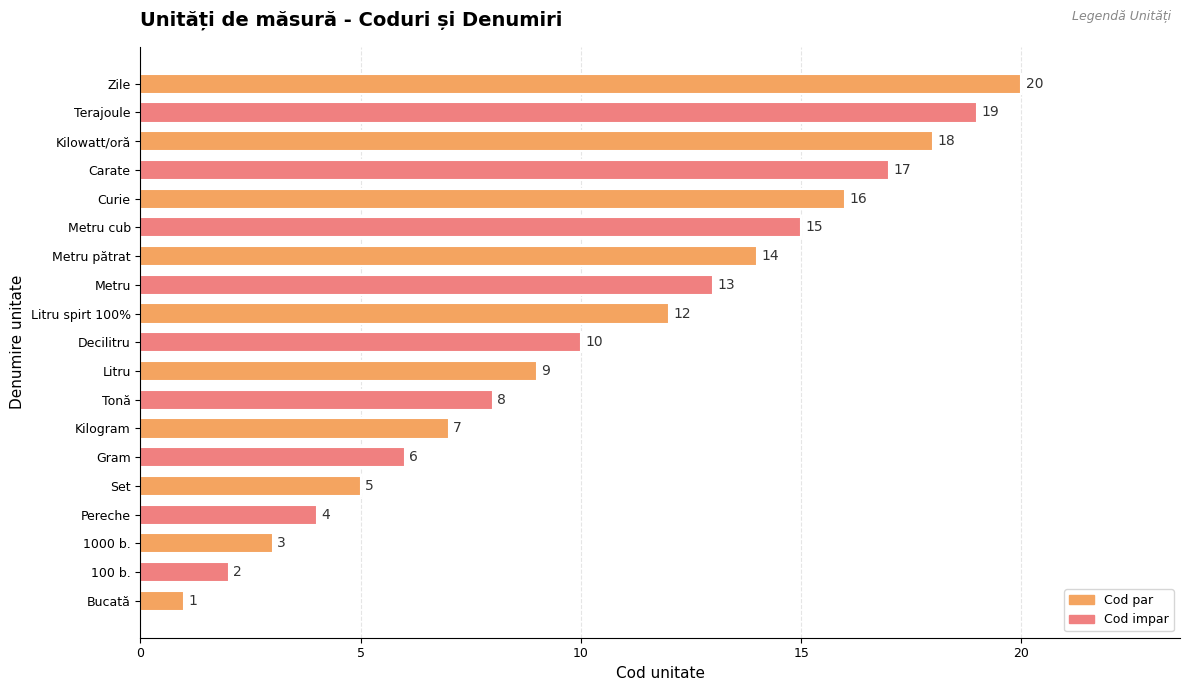

How many values are below 10?

9